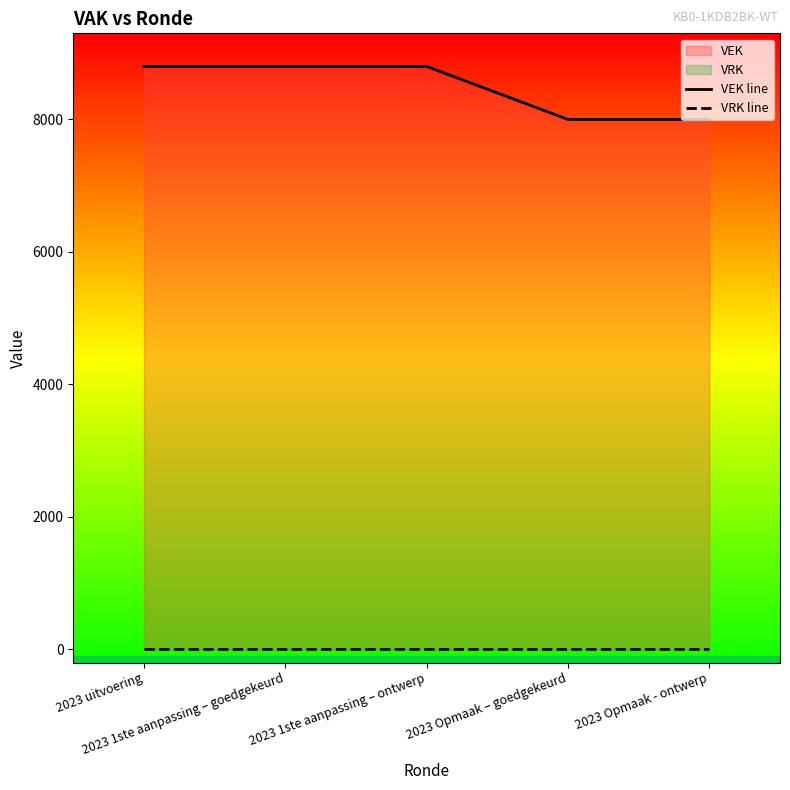

Is the value of VEK line at 2023 Opmaak – goedgekeurd greater than the value of VRK line at 2023 Opmaak - ontwerp?

Yes